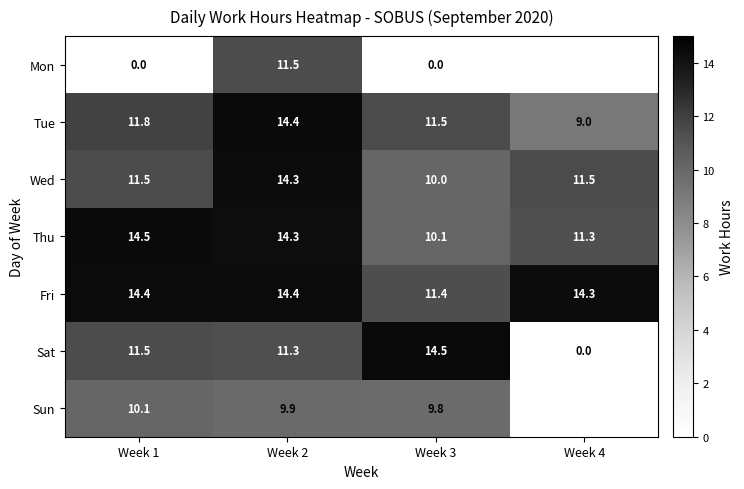

At how many categories does at least one series exceed 7?

4